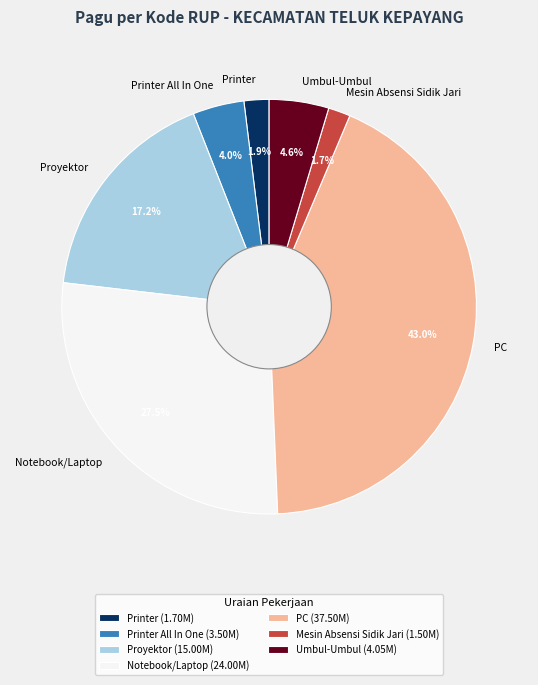

What is the ratio of the value at Proyektor to the value at PC?

0.4